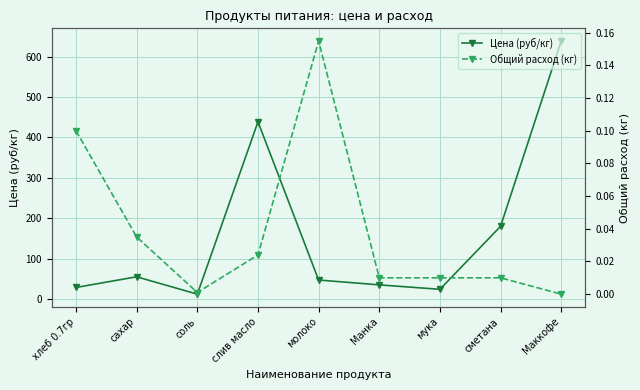

List the series in order of their overall mean, highest first.

Цена (руб/кг), Общий расход (кг)